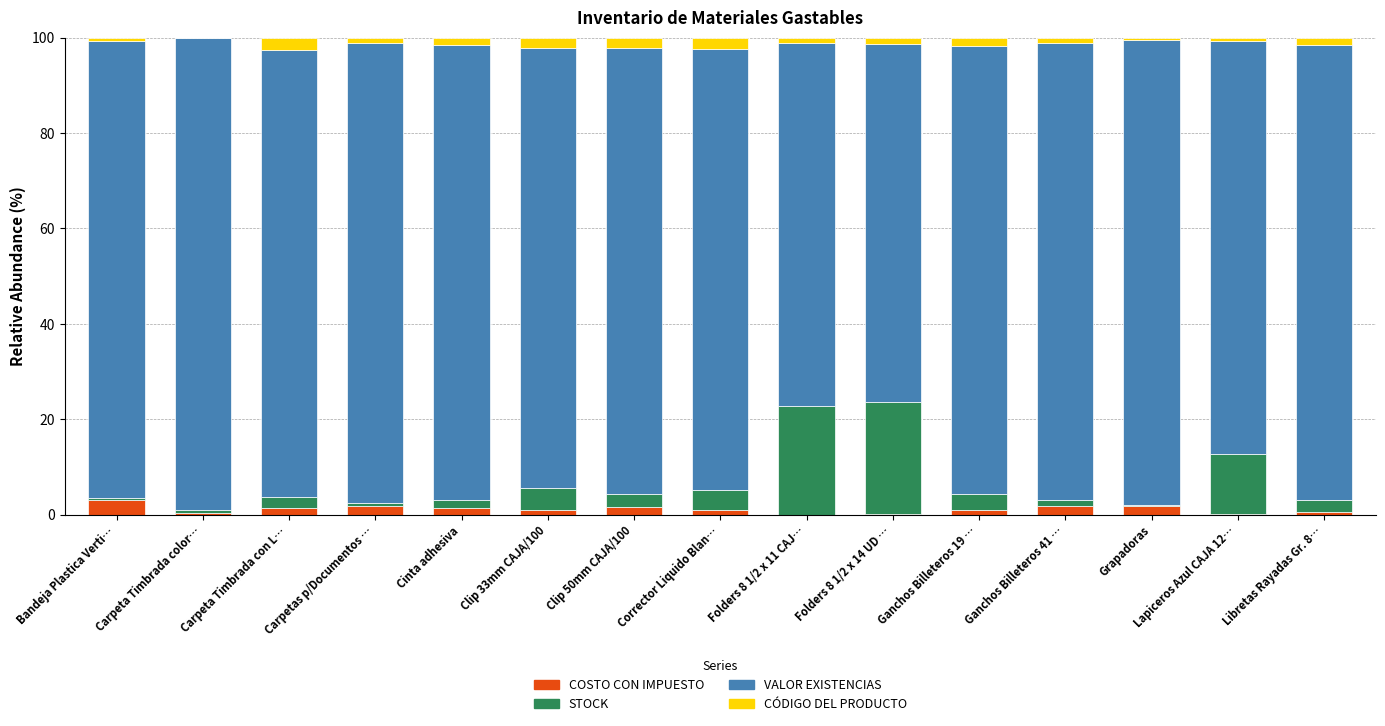

What is the highest value of the COSTO CON IMPUESTO series?

3.1